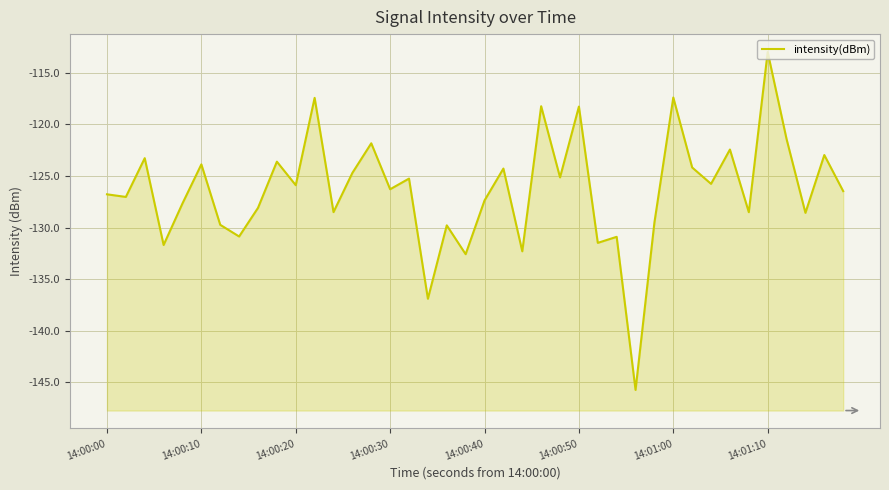

How many distinct data groups are displayed?

1